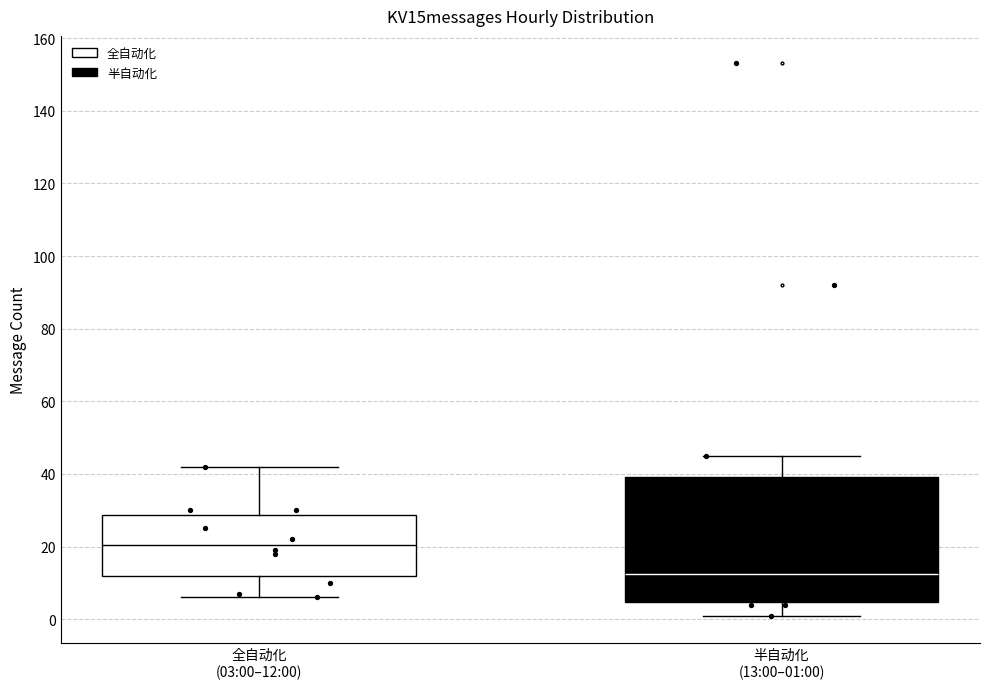

Comparing the boxes themselves (not the whiskers), which one is the tallest?

半自动化 (13:00–01:00)